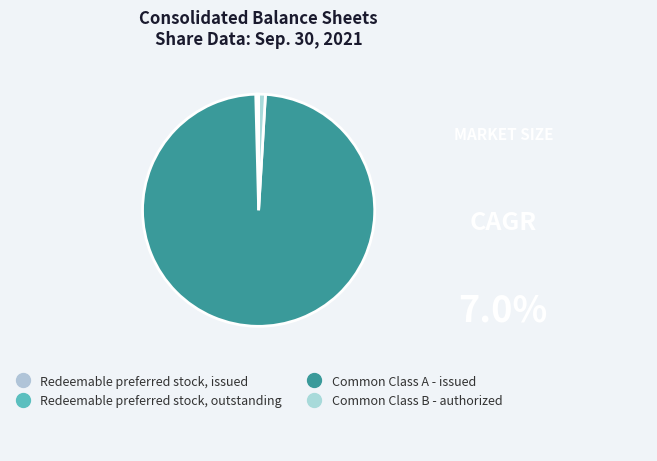

How many slices are in this pie chart?

4